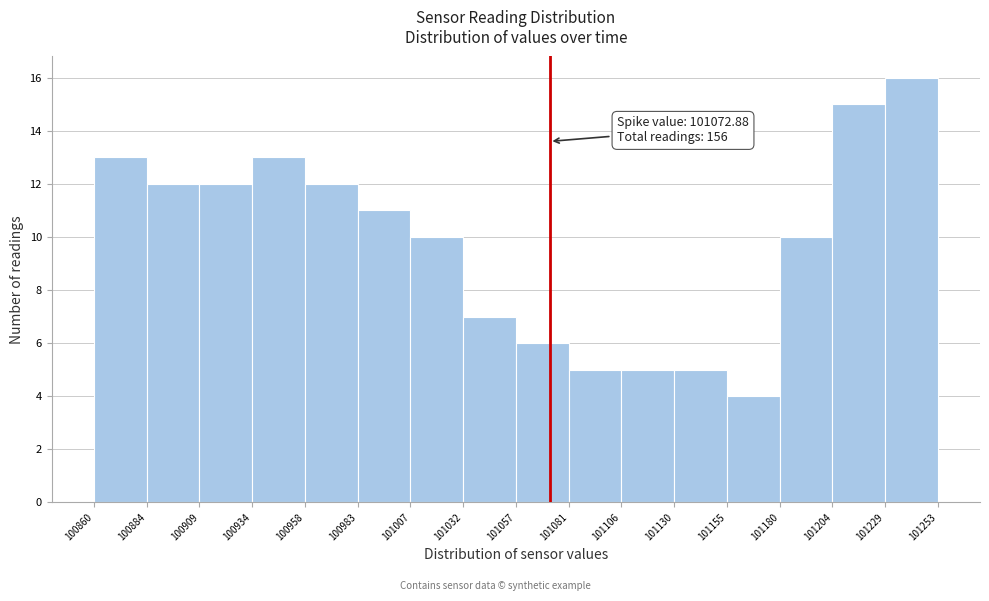

Which range on the x-axis has the tallest bar?

101229 to 101253